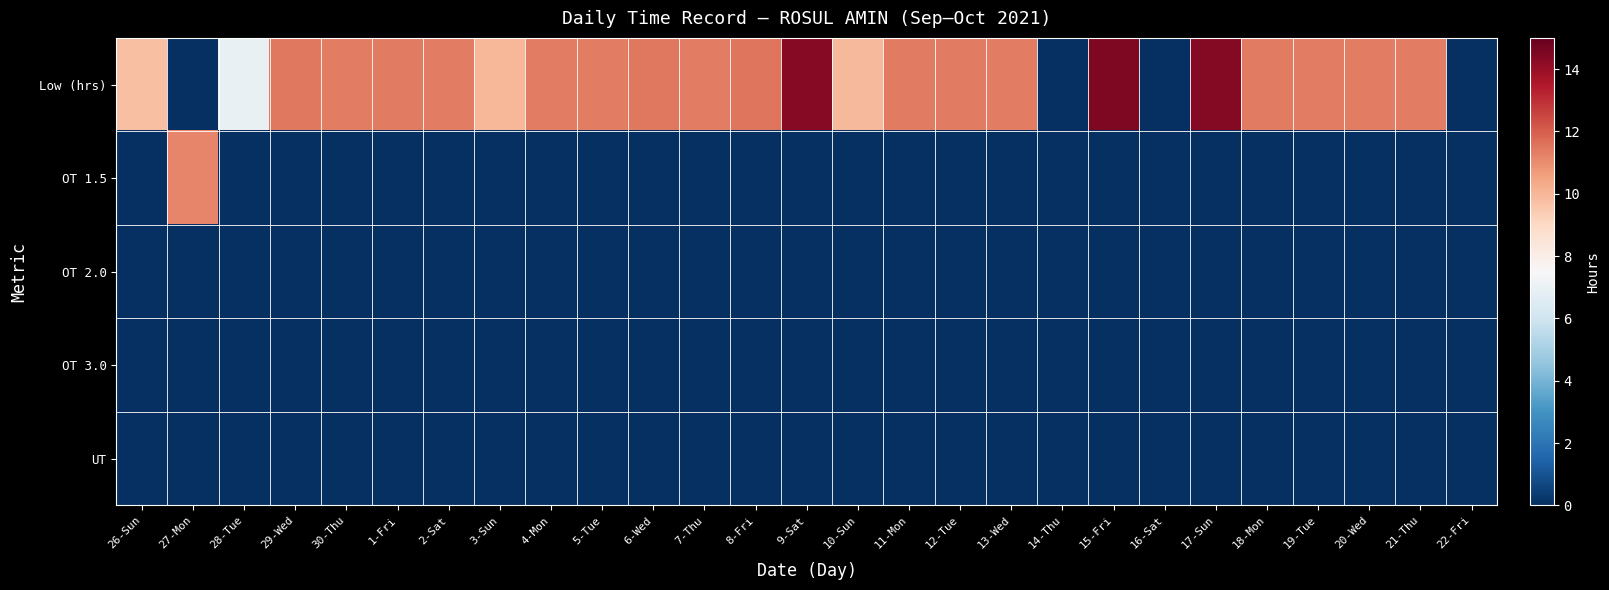

Reading left to right, what are all the values shown in this chart?

Low (hrs): 26-Sun=9.7	27-Mon=0.0	28-Tue=7.0	29-Wed=11.4	30-Thu=11.3	1-Fri=11.4	2-Sat=11.3	3-Sun=10.0	4-Mon=11.3	5-Tue=11.3	6-Wed=11.4	7-Thu=11.3	8-Fri=11.5	9-Sat=14.3	10-Sun=9.9	11-Mon=11.4	12-Tue=11.4	13-Wed=11.4	14-Thu=0.0	15-Fri=14.5	16-Sat=0.0	17-Sun=14.4	18-Mon=11.4	19-Tue=11.3	20-Wed=11.3	21-Thu=11.3	22-Fri=0.0
OT 1.5: 26-Sun=0.0	27-Mon=11.2	28-Tue=0.0	29-Wed=0.0	30-Thu=0.0	1-Fri=0.0	2-Sat=0.0	3-Sun=0.0	4-Mon=0.0	5-Tue=0.0	6-Wed=0.0	7-Thu=0.0	8-Fri=0.0	9-Sat=0.0	10-Sun=0.0	11-Mon=0.0	12-Tue=0.0	13-Wed=0.0	14-Thu=0.0	15-Fri=0.0	16-Sat=0.0	17-Sun=0.0	18-Mon=0.0	19-Tue=0.0	20-Wed=0.0	21-Thu=0.0	22-Fri=0.0
OT 2.0: 26-Sun=0.0	27-Mon=0.0	28-Tue=0.0	29-Wed=0.0	30-Thu=0.0	1-Fri=0.0	2-Sat=0.0	3-Sun=0.0	4-Mon=0.0	5-Tue=0.0	6-Wed=0.0	7-Thu=0.0	8-Fri=0.0	9-Sat=0.0	10-Sun=0.0	11-Mon=0.0	12-Tue=0.0	13-Wed=0.0	14-Thu=0.0	15-Fri=0.0	16-Sat=0.0	17-Sun=0.0	18-Mon=0.0	19-Tue=0.0	20-Wed=0.0	21-Thu=0.0	22-Fri=0.0
OT 3.0: 26-Sun=0.0	27-Mon=0.0	28-Tue=0.0	29-Wed=0.0	30-Thu=0.0	1-Fri=0.0	2-Sat=0.0	3-Sun=0.0	4-Mon=0.0	5-Tue=0.0	6-Wed=0.0	7-Thu=0.0	8-Fri=0.0	9-Sat=0.0	10-Sun=0.0	11-Mon=0.0	12-Tue=0.0	13-Wed=0.0	14-Thu=0.0	15-Fri=0.0	16-Sat=0.0	17-Sun=0.0	18-Mon=0.0	19-Tue=0.0	20-Wed=0.0	21-Thu=0.0	22-Fri=0.0
UT: 26-Sun=0.0	27-Mon=0.0	28-Tue=0.0	29-Wed=0.0	30-Thu=0.0	1-Fri=0.0	2-Sat=0.0	3-Sun=0.0	4-Mon=0.0	5-Tue=0.0	6-Wed=0.0	7-Thu=0.0	8-Fri=0.0	9-Sat=0.0	10-Sun=0.0	11-Mon=0.0	12-Tue=0.0	13-Wed=0.0	14-Thu=0.0	15-Fri=0.0	16-Sat=0.0	17-Sun=0.0	18-Mon=0.0	19-Tue=0.0	20-Wed=0.0	21-Thu=0.0	22-Fri=0.0